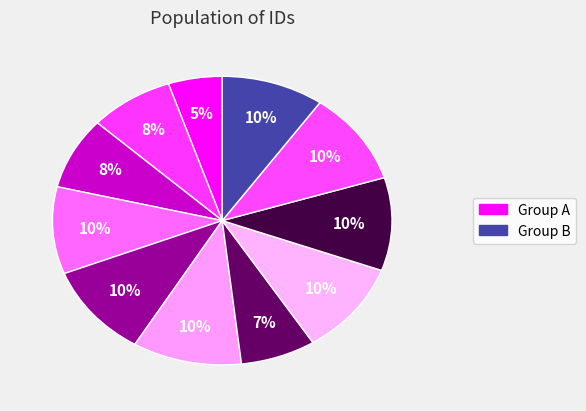

How many segments does this pie chart have?

11